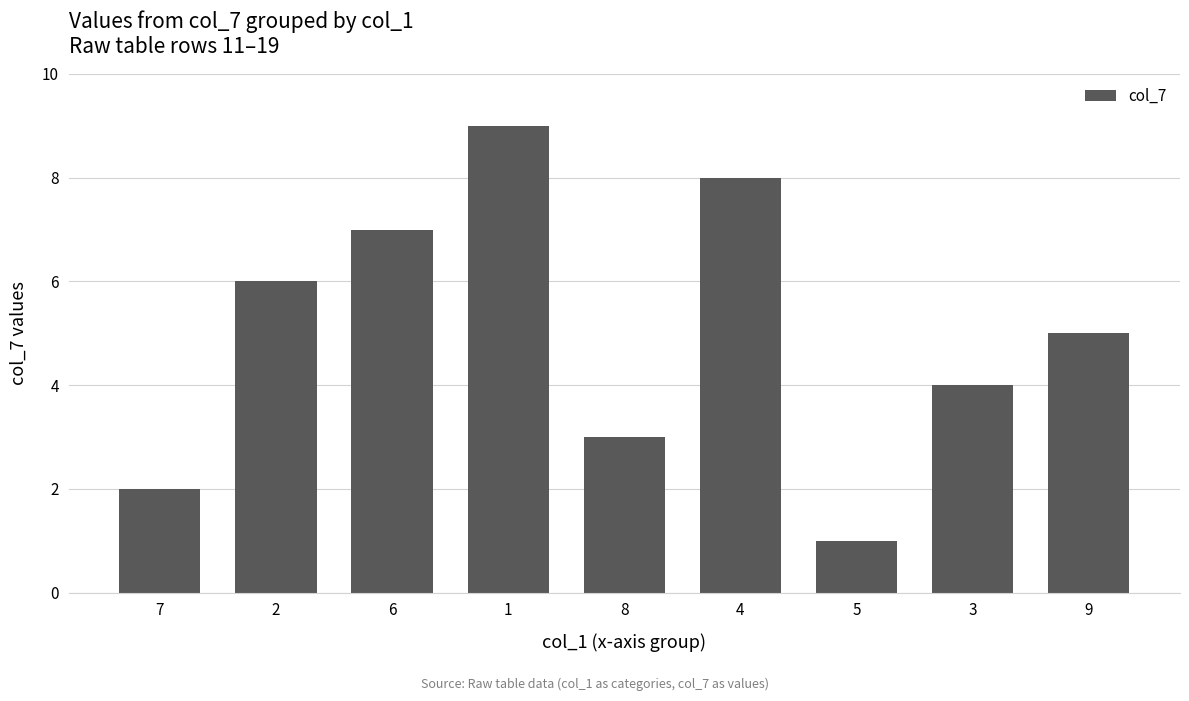

Are the bars grouped side by side (vs. stacked)?

No